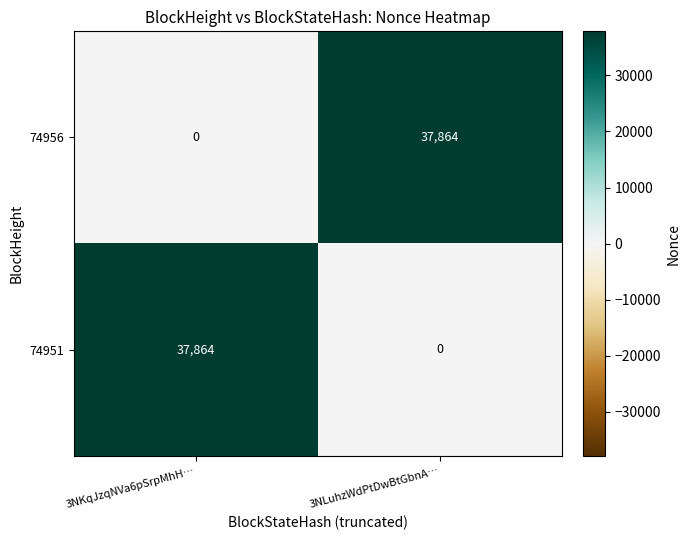

Reading right to left, extract all data points from this chart.

74956: 3NLuhzWdPtDwBtGbnA…=37864	3NKqJzqNVa6pSrpMhH…=0
74951: 3NLuhzWdPtDwBtGbnA…=0	3NKqJzqNVa6pSrpMhH…=37864